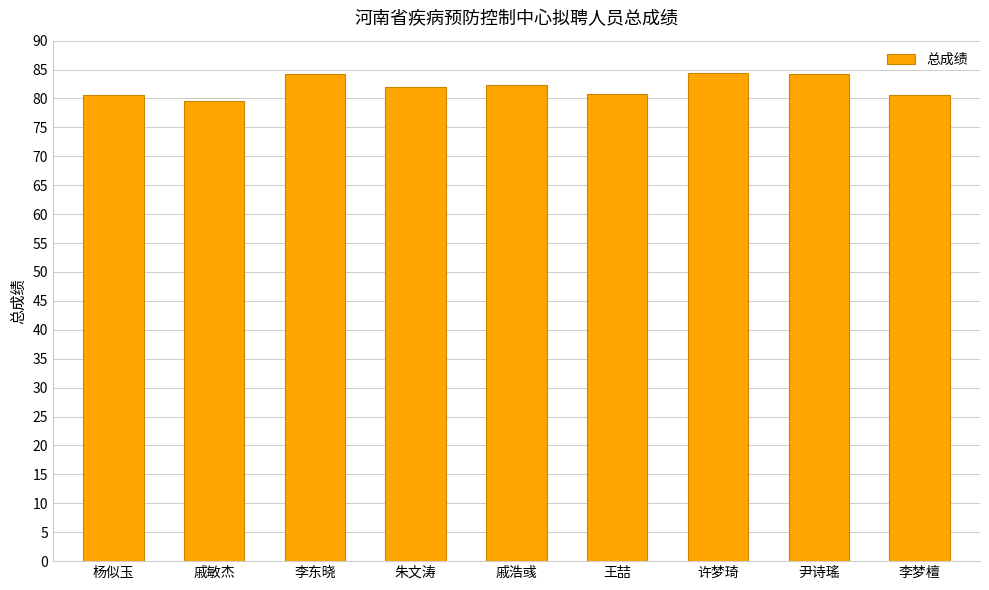

What is the change in value from 杨似玉 to 尹诗瑤?

+3.7